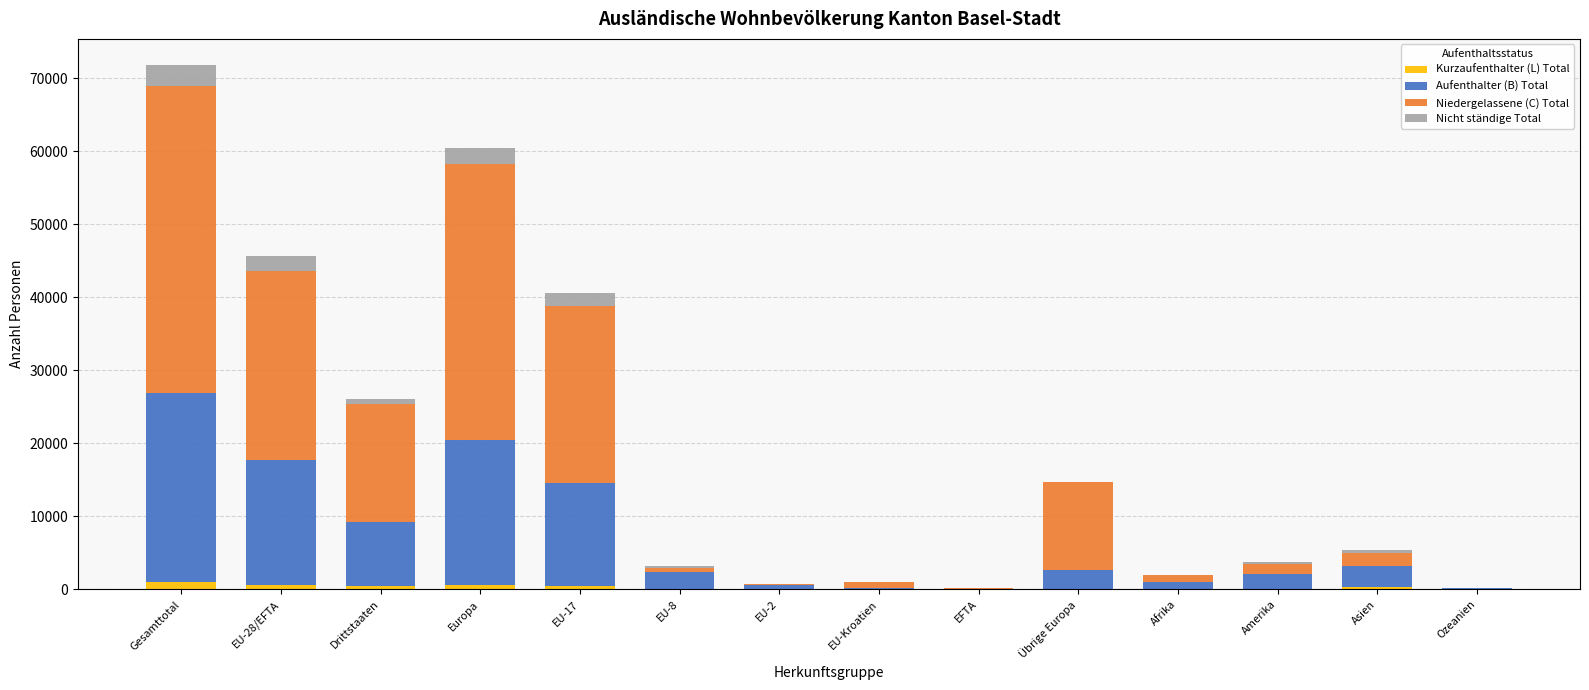

Are the bars grouped side by side (vs. stacked)?

No